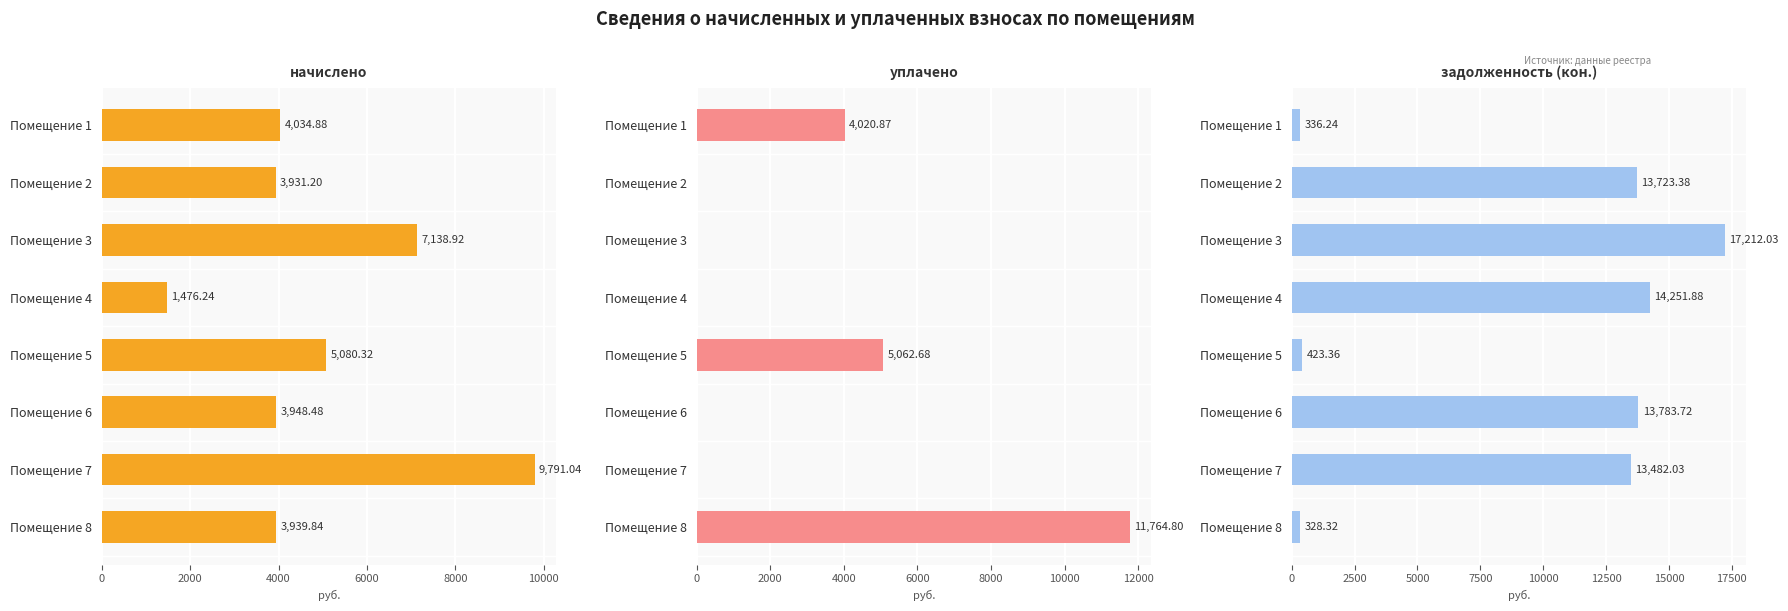

What is the value of the задолженность (кон.) bar at the 6th from the left?

13783.7